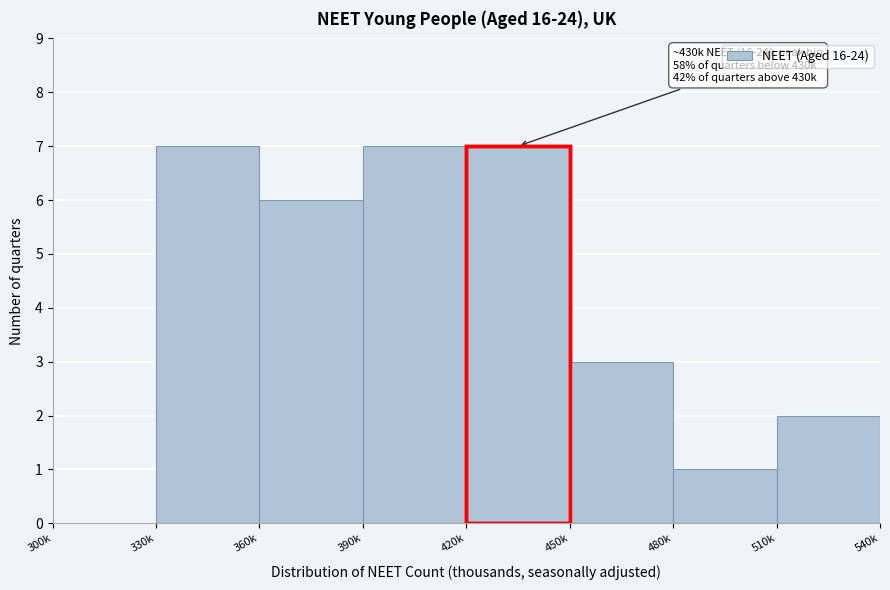

Reading right to left, extract all data points from this chart.

510k=2	480k=1	450k=3	420k=7	390k=7	360k=6	330k=7	300k=0